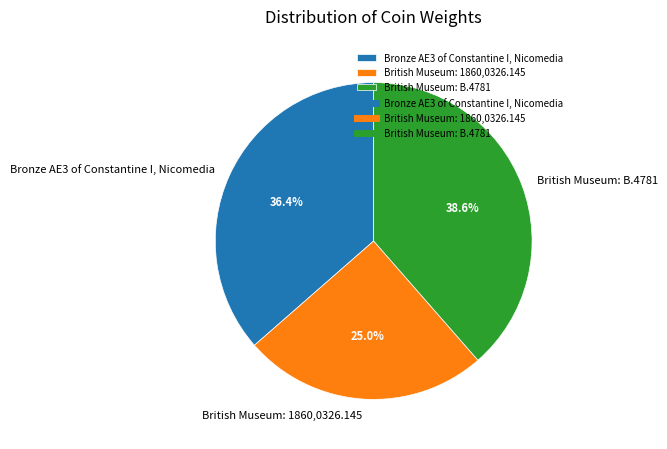

Rank the categories by value from lowest to highest.

British Museum: 1860,0326.145, Bronze AE3 of Constantine I, Nicomedia, British Museum: B.4781